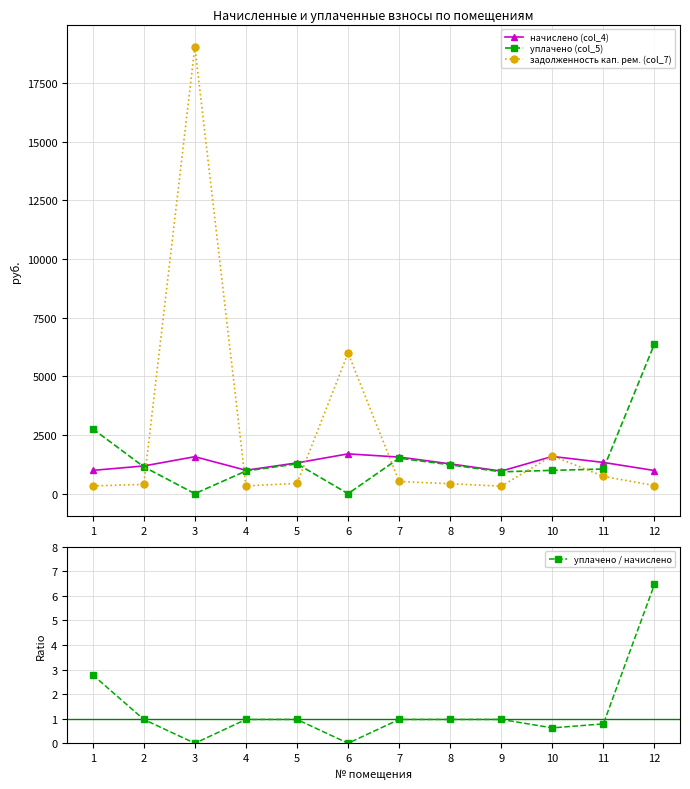

What is the difference between the уплачено / начислено values at 9 and 1?

1.8